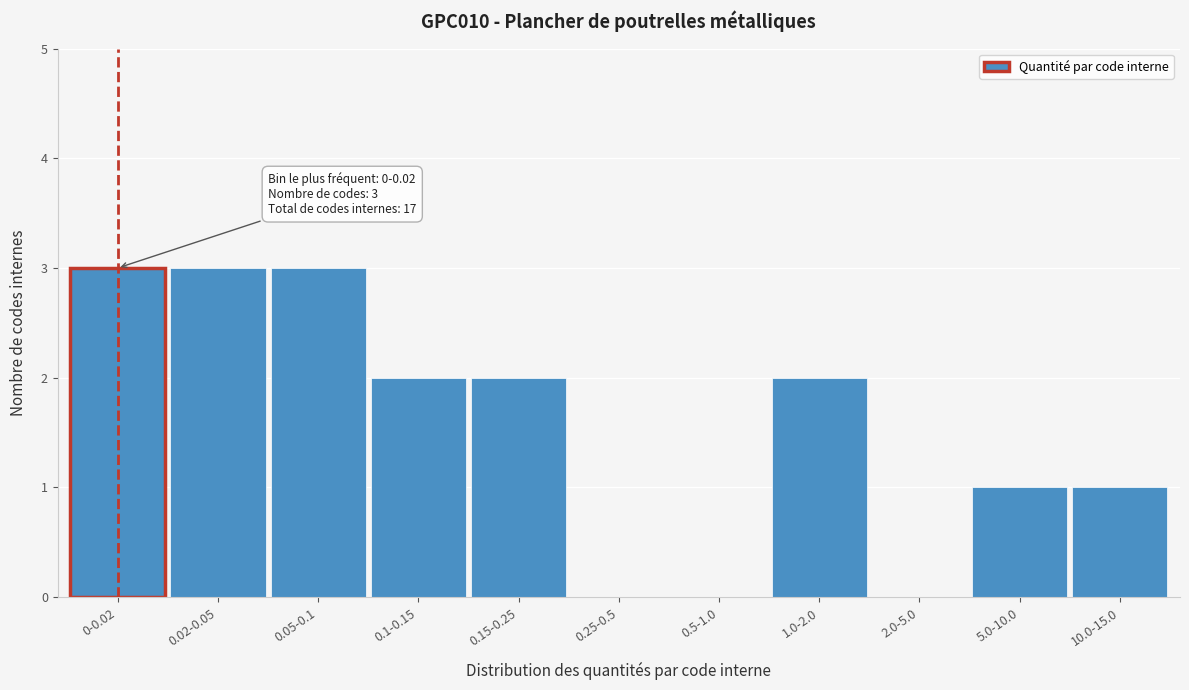

Reading left to right, what are all the values shown in this chart?

0-0.02=3	0.02-0.05=3	0.05-0.1=3	0.1-0.15=2	0.15-0.25=2	0.25-0.5=0	0.5-1.0=0	1.0-2.0=2	2.0-5.0=0	5.0-10.0=1	10.0-15.0=1